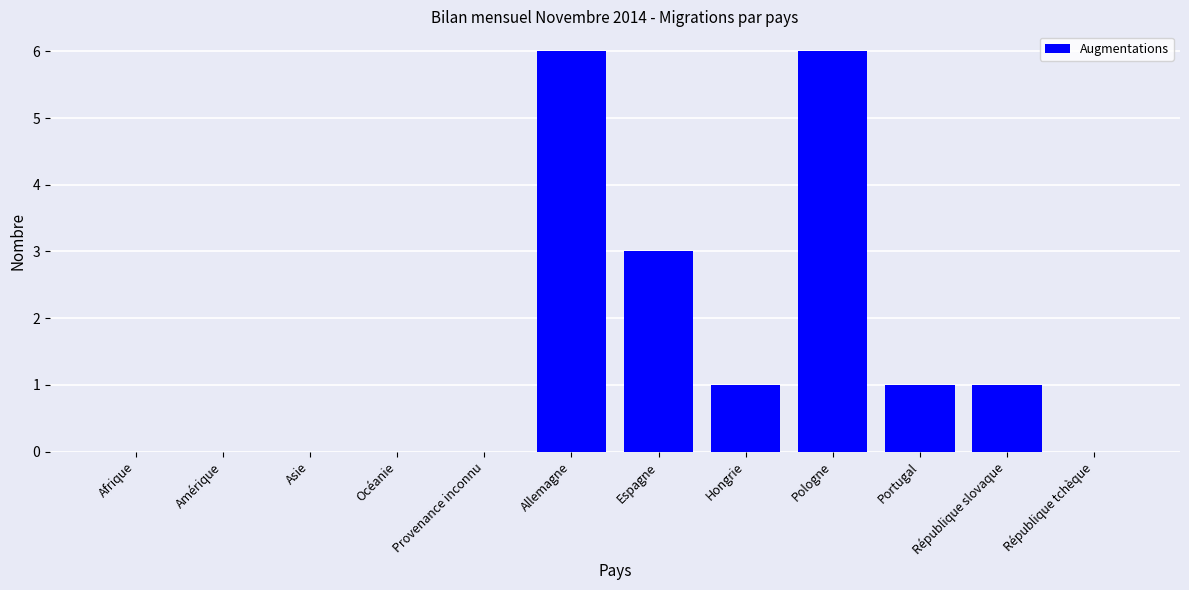

What is the maximum value shown in the chart?

6